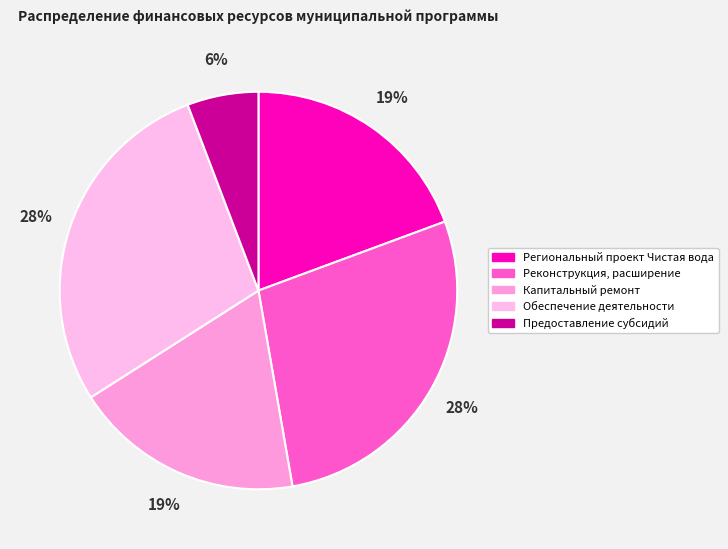

What percentage is the Региональный проект Чистая вода slice, to the nearest percent?

19%